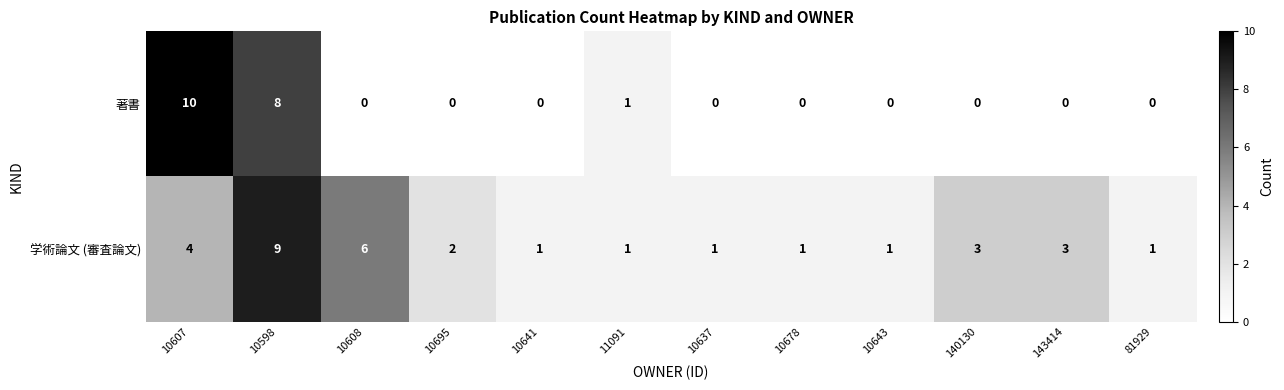

How many values in the 著書 series exceed 0?

3